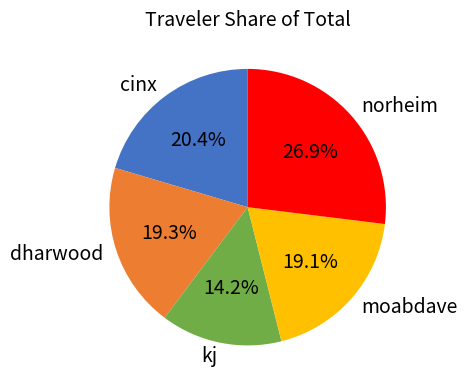

True or false: cinx accounts for 7% of the total.

False